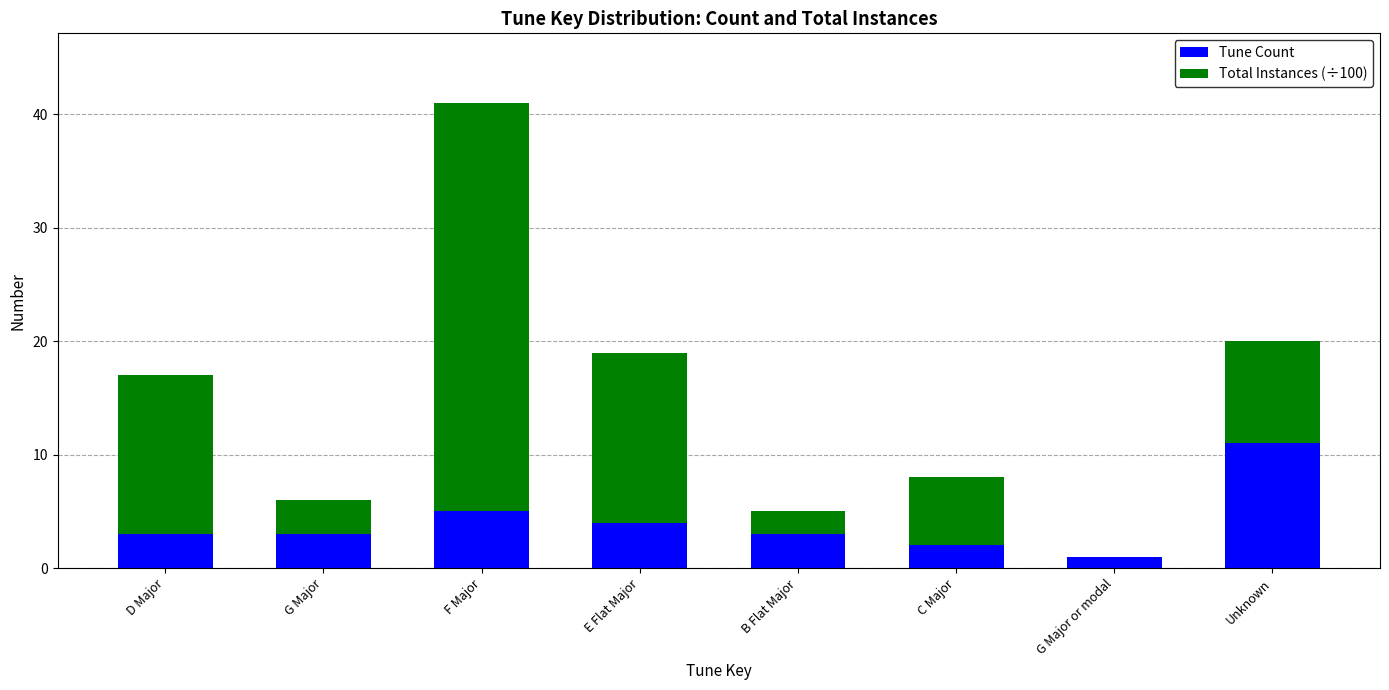

What is the highest value of the Tune Count series?

11